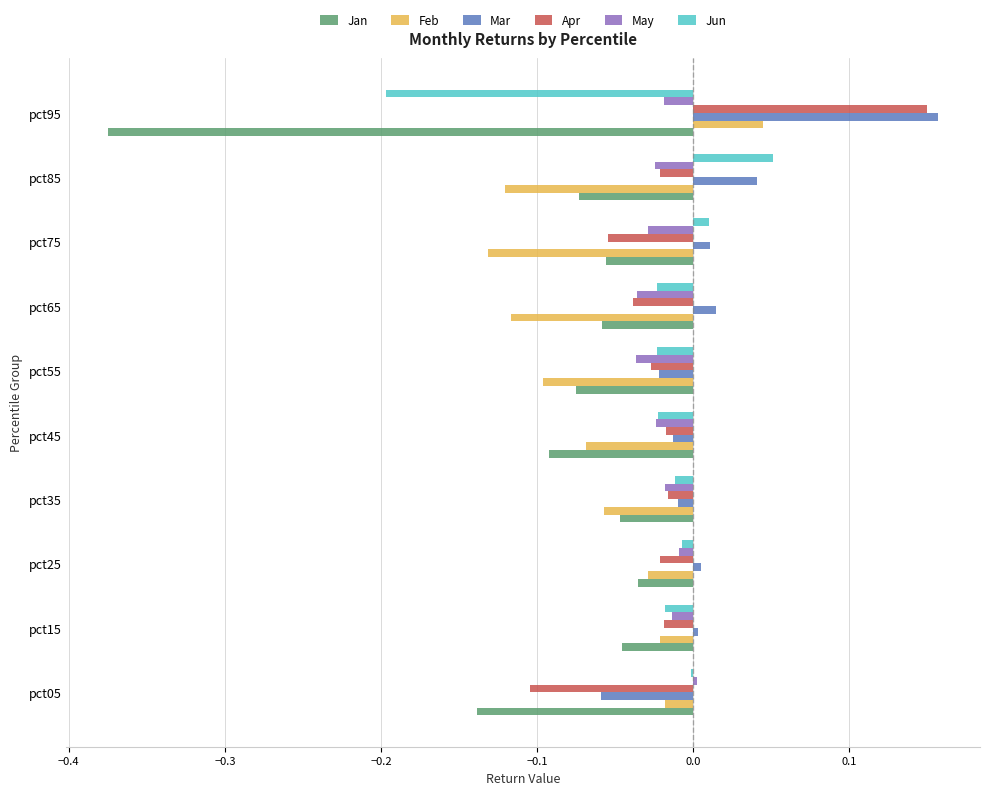

Is the value of Feb at pct65 greater than the value of Mar at pct45?

No